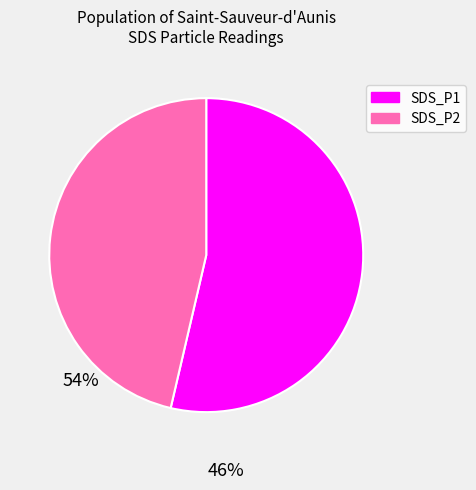

Which slice is the largest?

SDS_P1